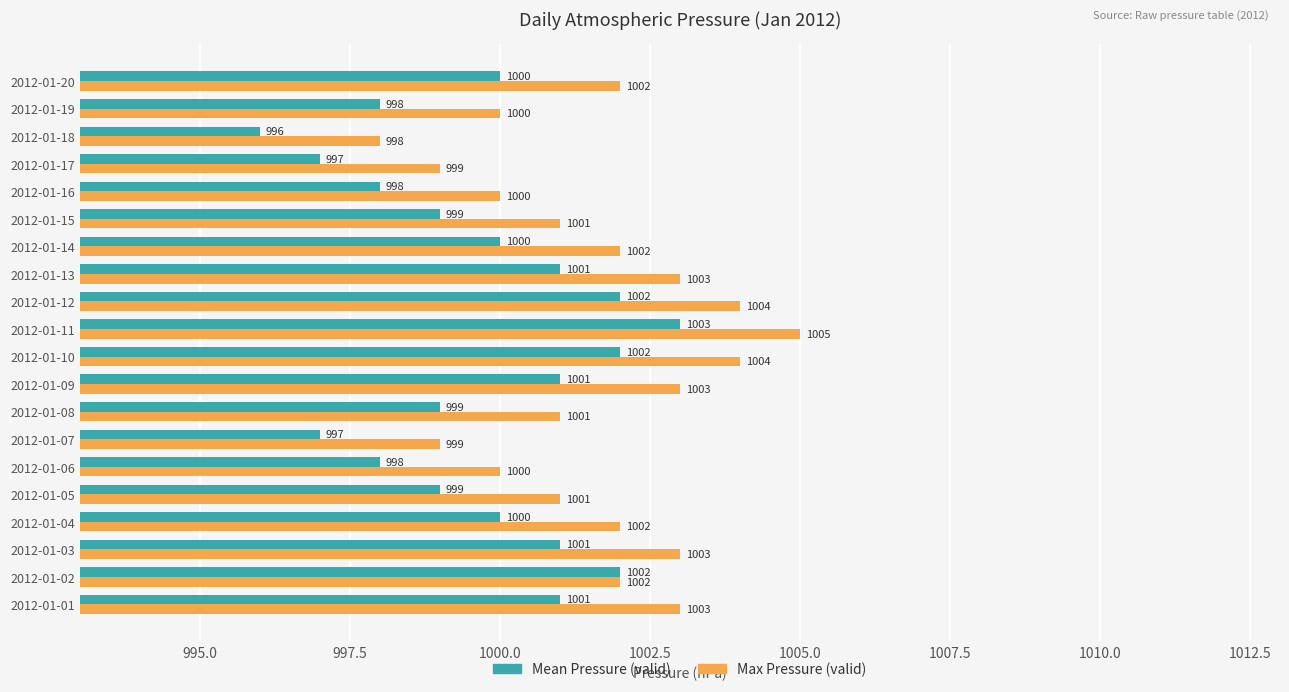

What is the total value across all series at 2012-01-01?

2004